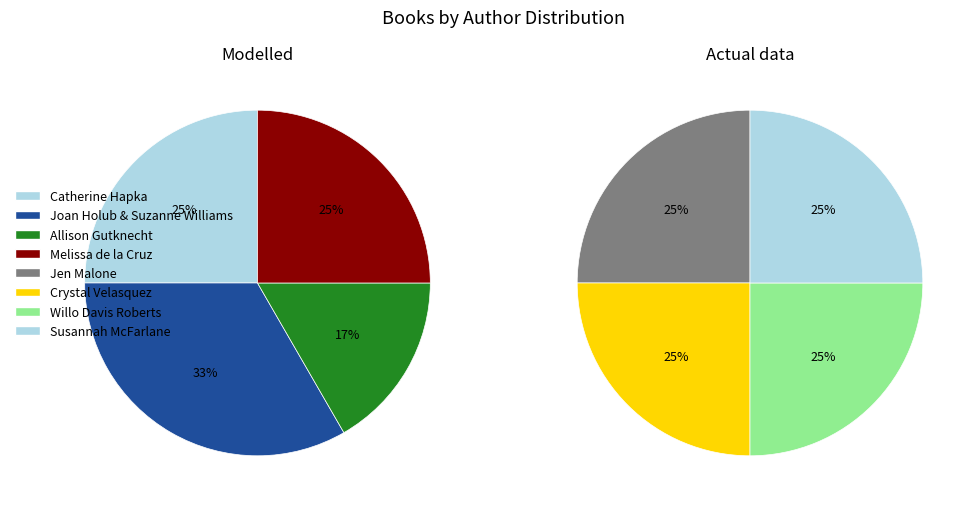

Does Crystal Velasquez represent more than half of the total?

No